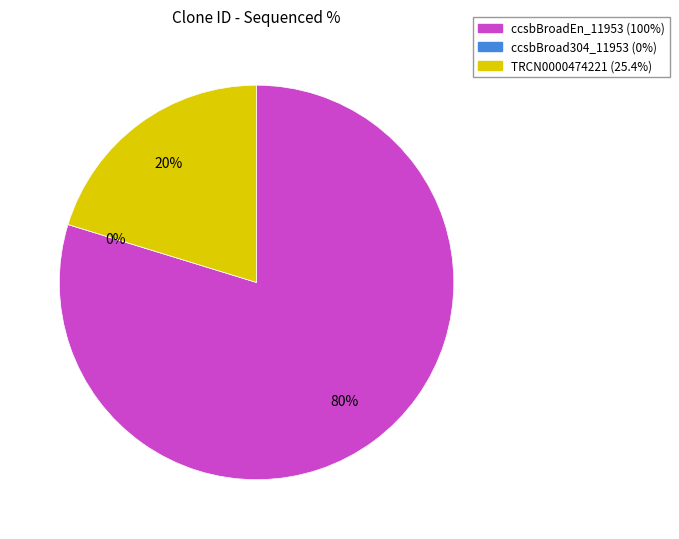

To the nearest percent, what is the difference between the ccsbBroad304_11953 and ccsbBroadEn_11953 slice percentages?

80%